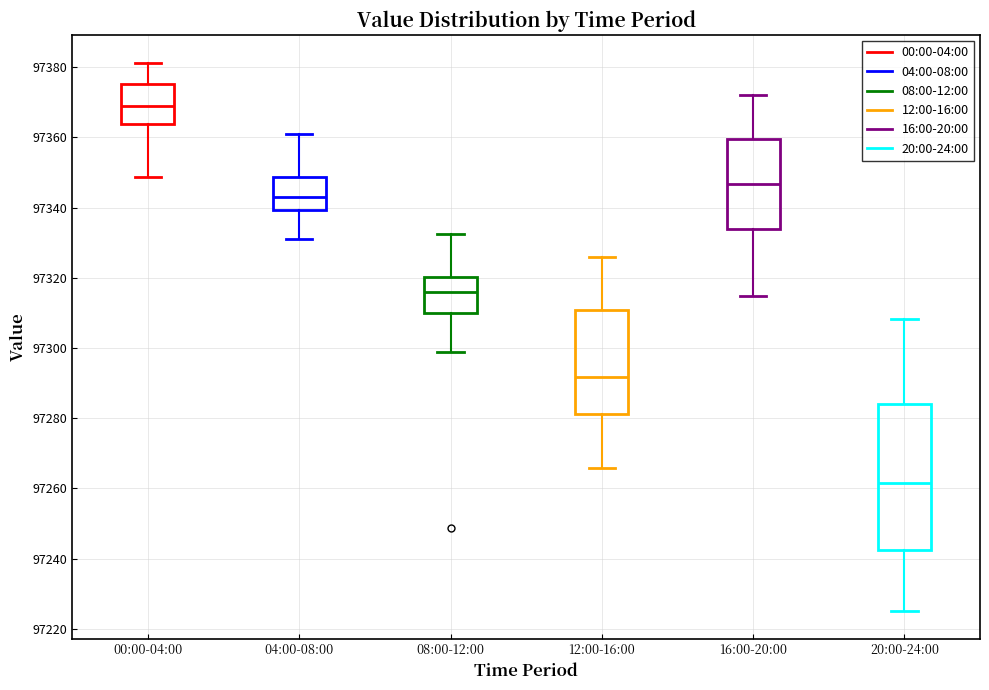

Reading left to right, transcribe this box plot: for each box, give where its median line is, the range the box spans, and where its two whiskers end, as read against the y-axis. The values are not printed on the chart, so give them approximately, as read against the axis.

00:00-04:00: median 97370, box 97364 to 97376, whiskers 97348 to 97382
04:00-08:00: median 97342, box 97340 to 97348, whiskers 97332 to 97360
08:00-12:00: median 97316, box 97310 to 97320, whiskers 97298 to 97332
12:00-16:00: median 97292, box 97282 to 97310, whiskers 97266 to 97326
16:00-20:00: median 97346, box 97334 to 97360, whiskers 97314 to 97372
20:00-24:00: median 97262, box 97242 to 97284, whiskers 97226 to 97308